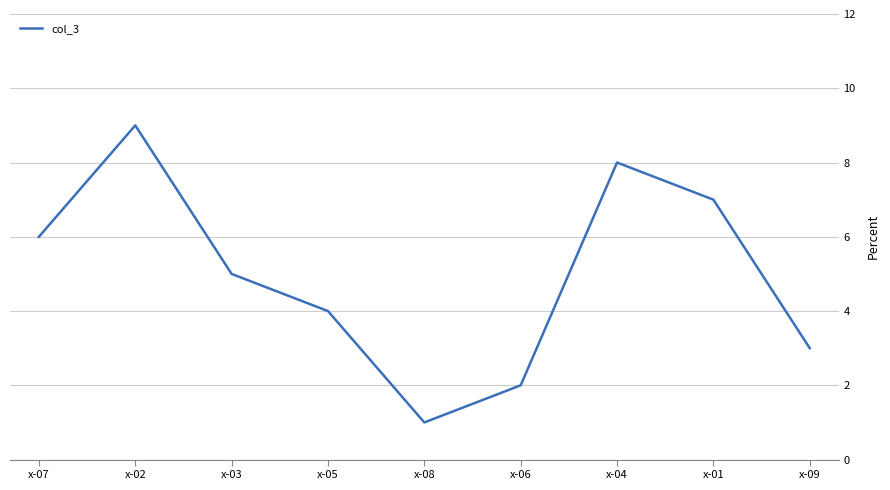

Which has a higher value, x-02 or x-07?

x-02